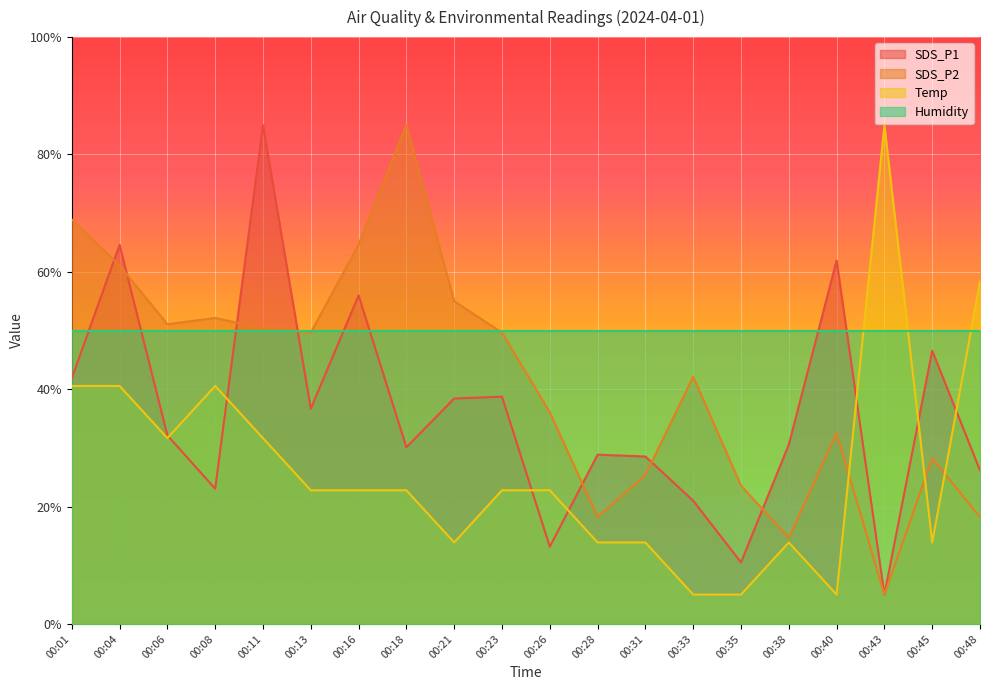

Rank the series at 00:16 from highest to lowest value.

SDS_P2, SDS_P1, Humidity, Temp